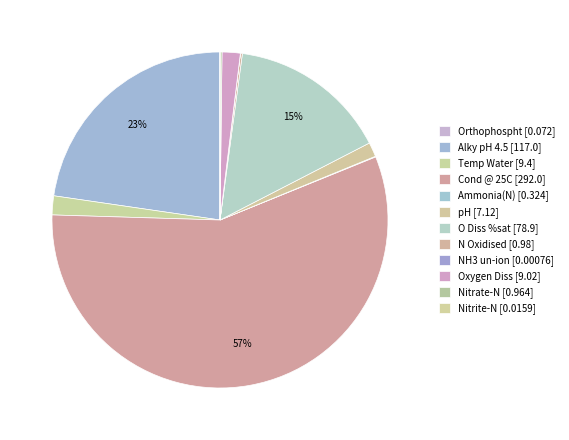

Rank the categories by value from highest to lowest.

Cond @ 25C, Alky pH 4.5, O Diss %sat, Temp Water, Oxygen Diss, pH, N Oxidised, Nitrate-N, Ammonia(N), Orthophospht, Nitrite-N, NH3 un-ion